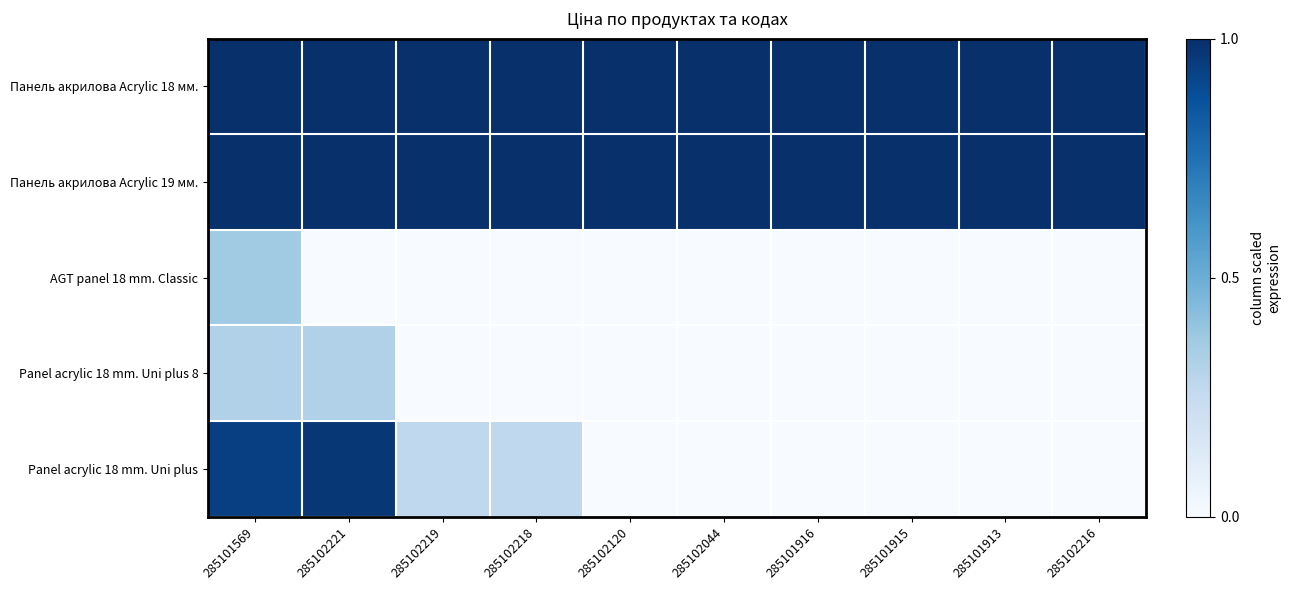

What is the difference between the highest and lowest values at 285102218?

1.0